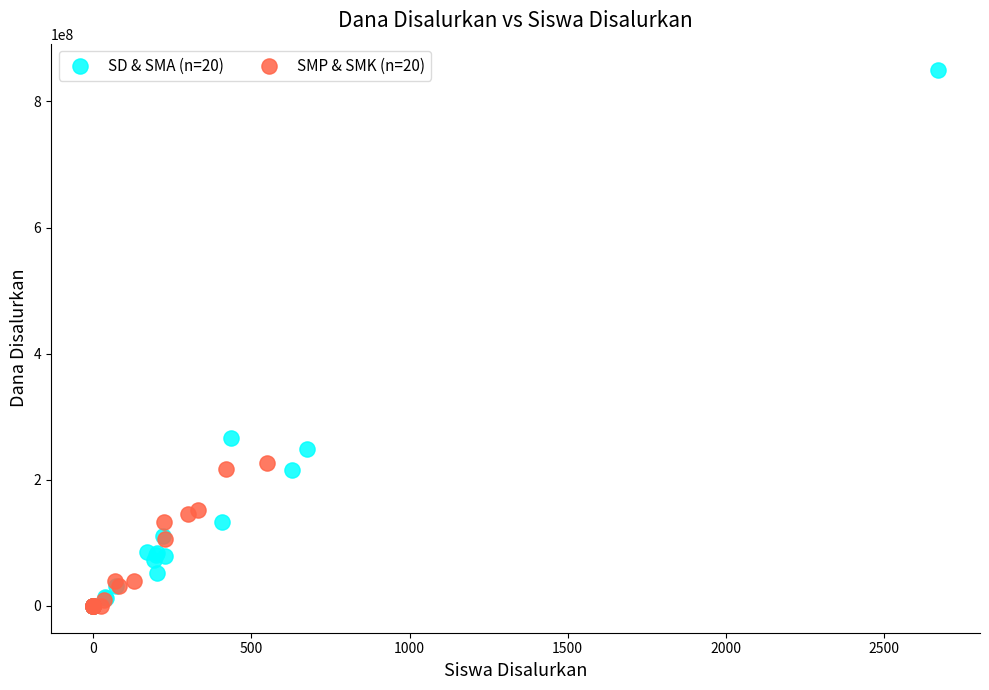

Which series has the largest Y range (max minus min)?

SD & SMA (n=20)